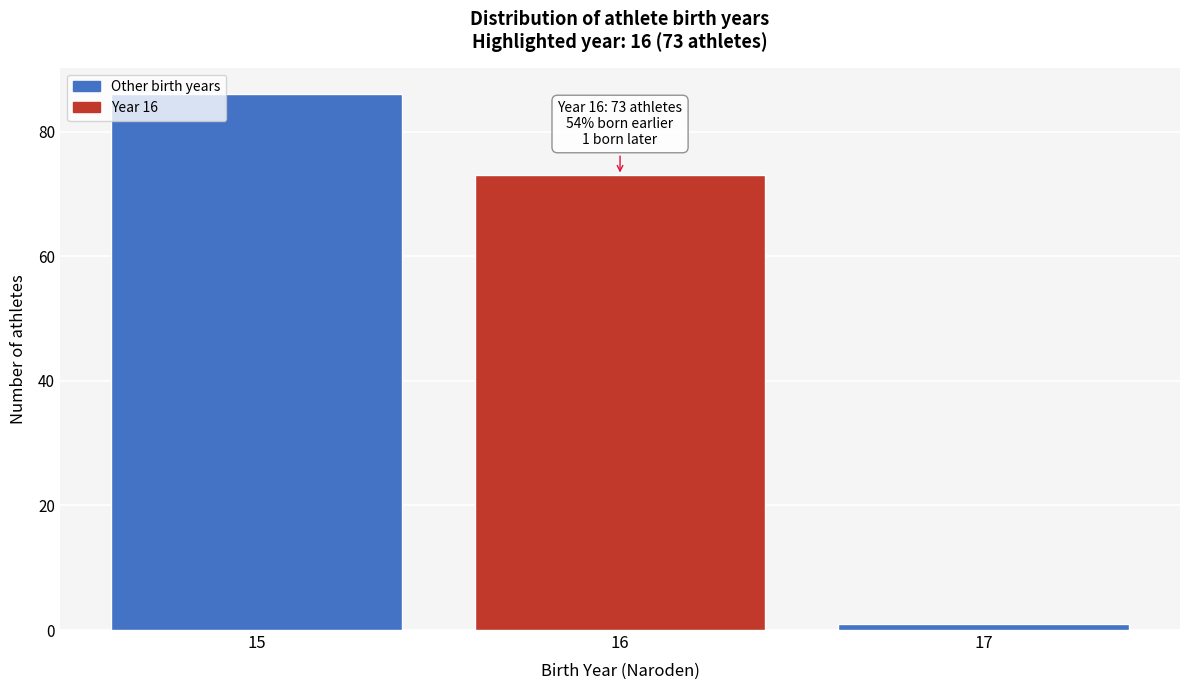

Reading right to left, list all the values displayed in this chart.

1	73	86